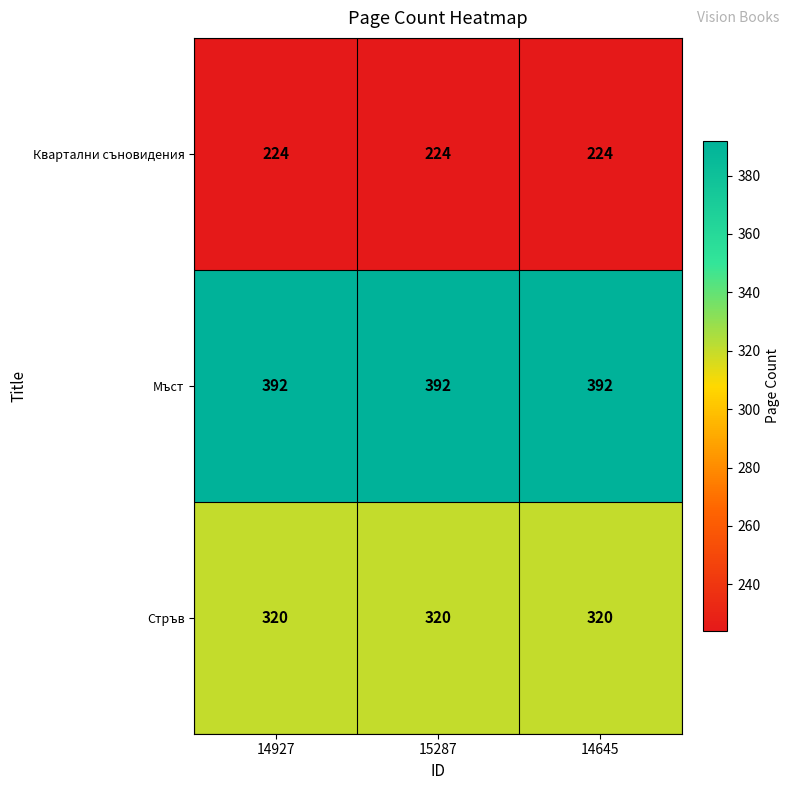

True or false: Стръв has a value of 320 at 14645.

True